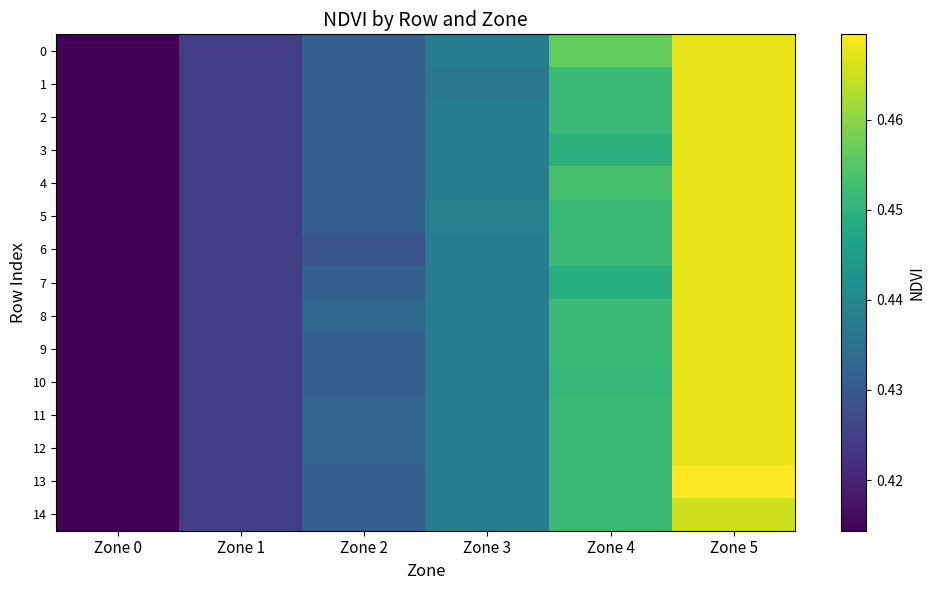

At which category is the sum across all series the highest?

Zone 5